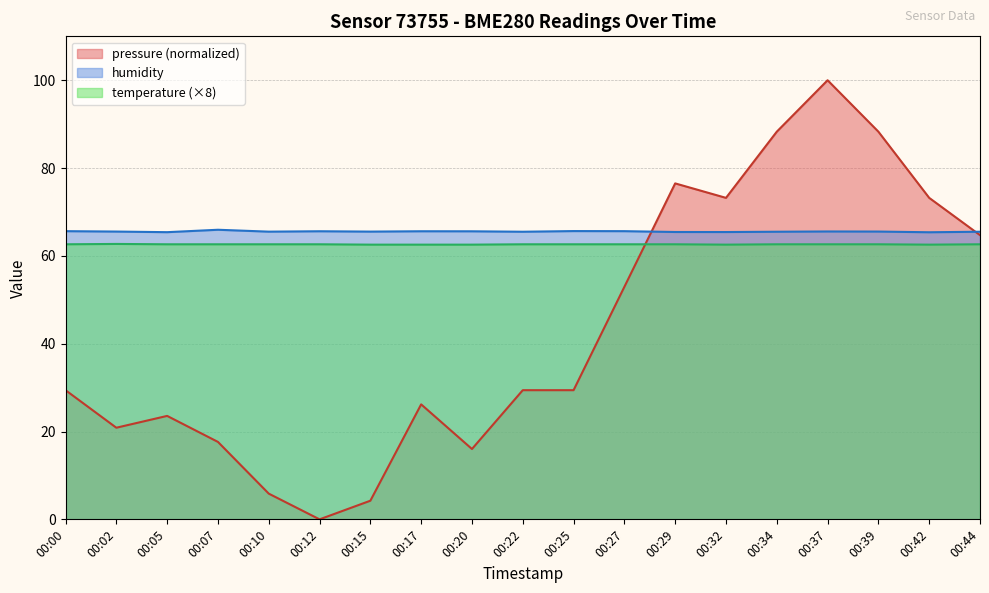

Reading left to right, extract all data points from this chart.

pressure: 00:00=29.4	00:02=20.9	00:05=23.6	00:07=17.6	00:10=5.9	00:12=0.0	00:15=4.2	00:17=26.2	00:20=16.0	00:22=29.4	00:25=29.4	00:27=53.0	00:29=76.5	00:32=73.2	00:34=88.3	00:37=100.0	00:39=88.3	00:42=73.2	00:44=64.7
temperature: 00:00=62.6	00:02=62.7	00:05=62.6	00:07=62.6	00:10=62.6	00:12=62.6	00:15=62.6	00:17=62.6	00:20=62.6	00:22=62.6	00:25=62.6	00:27=62.6	00:29=62.6	00:32=62.6	00:34=62.6	00:37=62.6	00:39=62.6	00:42=62.6	00:44=62.6
humidity: 00:00=65.6	00:02=65.5	00:05=65.4	00:07=66.0	00:10=65.5	00:12=65.6	00:15=65.5	00:17=65.6	00:20=65.6	00:22=65.5	00:25=65.7	00:27=65.6	00:29=65.4	00:32=65.4	00:34=65.5	00:37=65.6	00:39=65.5	00:42=65.4	00:44=65.5